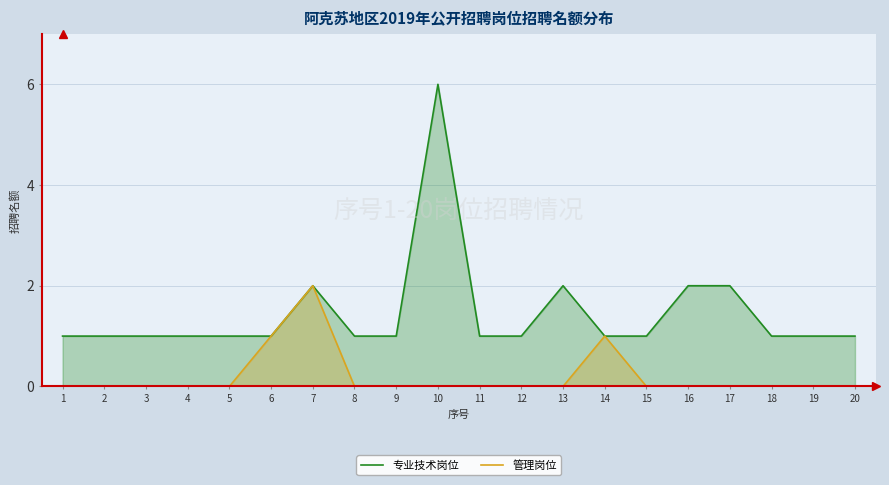

List the series in order of their overall mean, lowest first.

管理岗位, 专业技术岗位